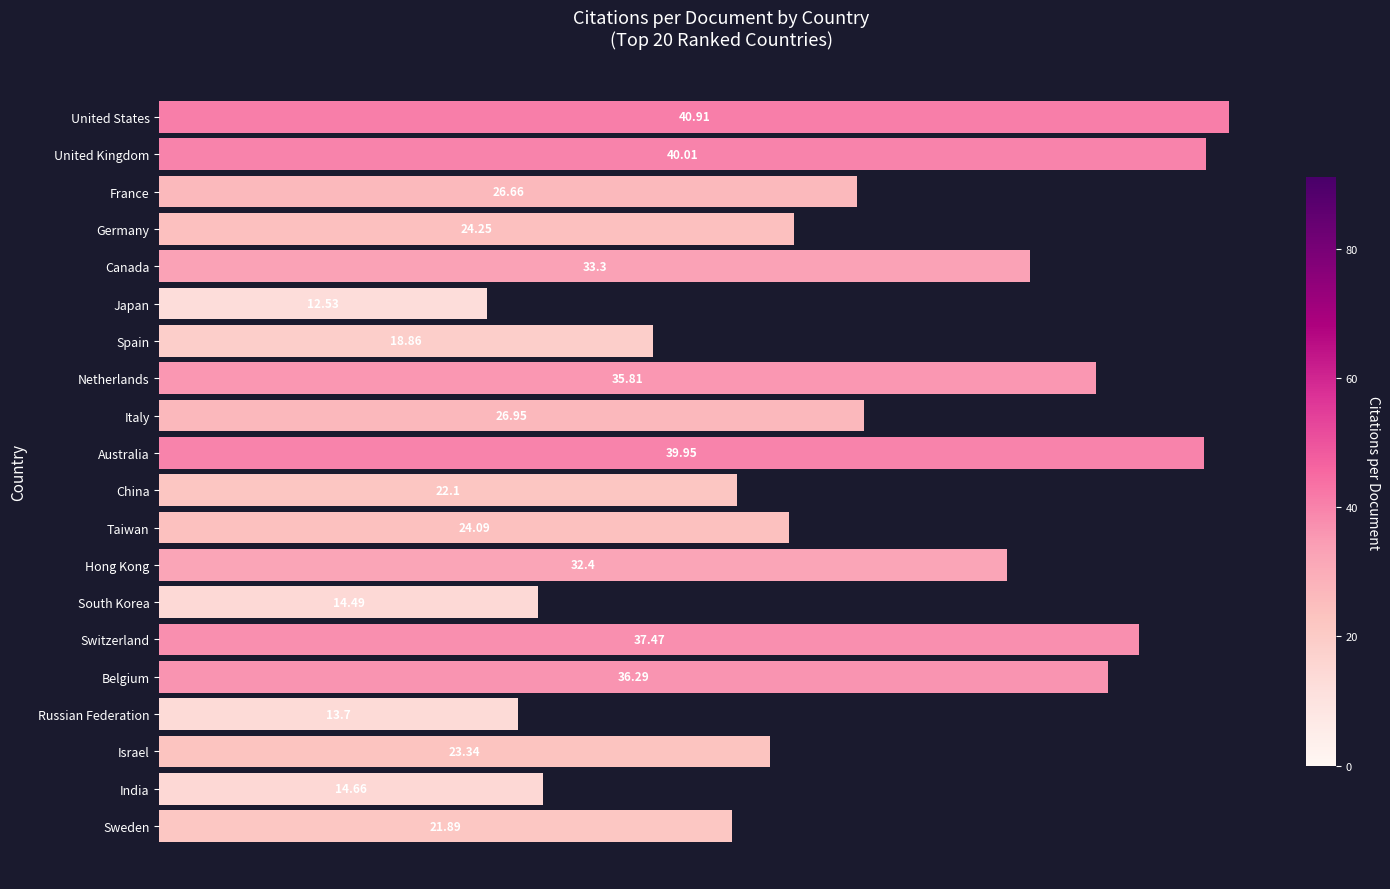

What is the label of the 8th bar from the bottom?

Hong Kong